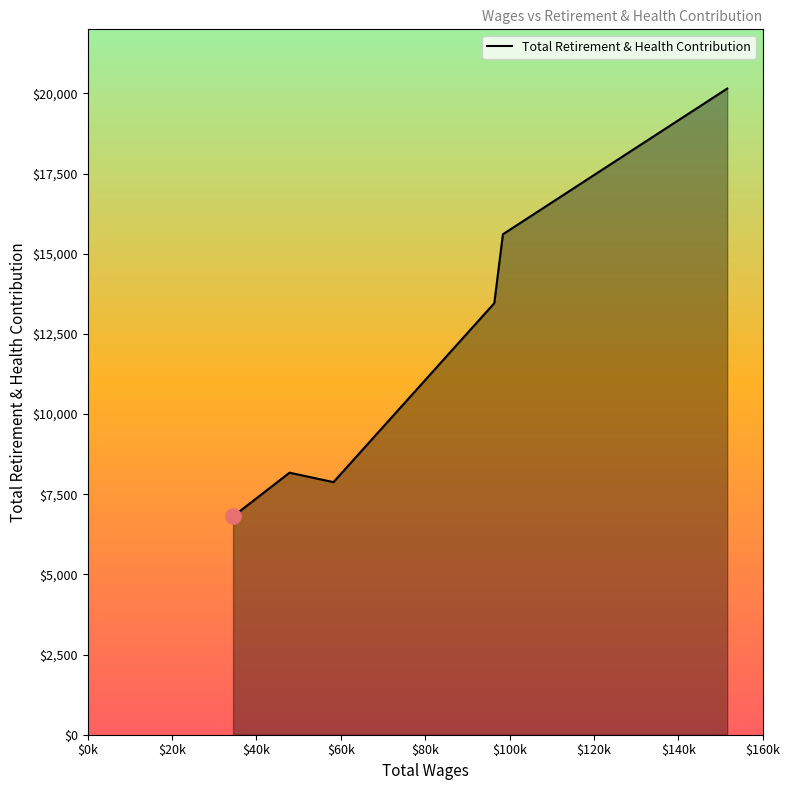

What is the difference between the maximum and minimum values?

13343.9